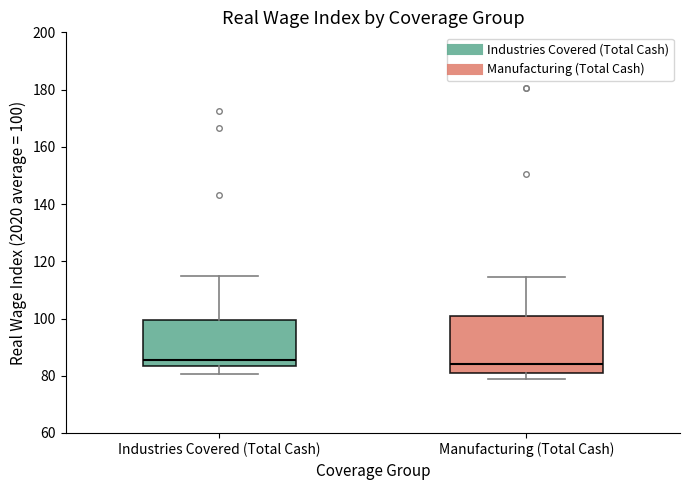

Which box is the tallest, from its lower edge to its upper edge?

Manufacturing (Total Cash)